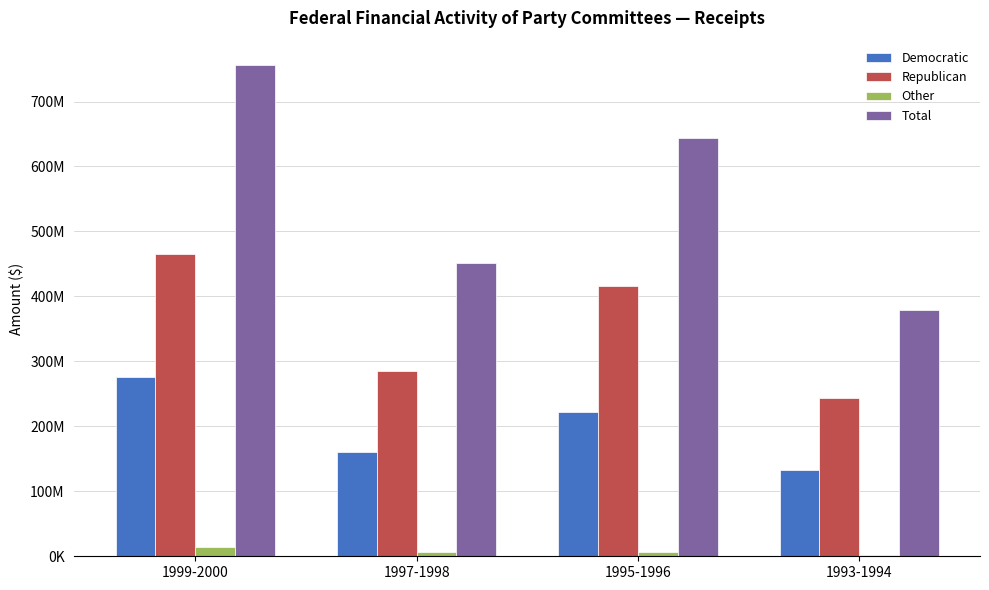

List the labels in order of Total value, largest first.

1999-2000, 1995-1996, 1997-1998, 1993-1994